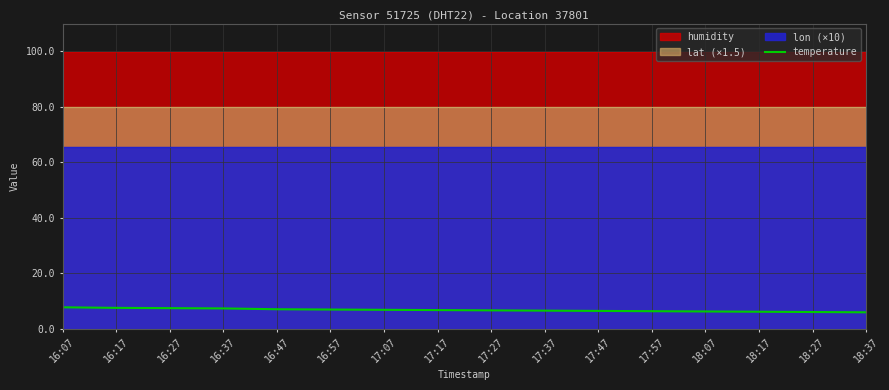

What is the difference between the maximum and minimum values?

1.8